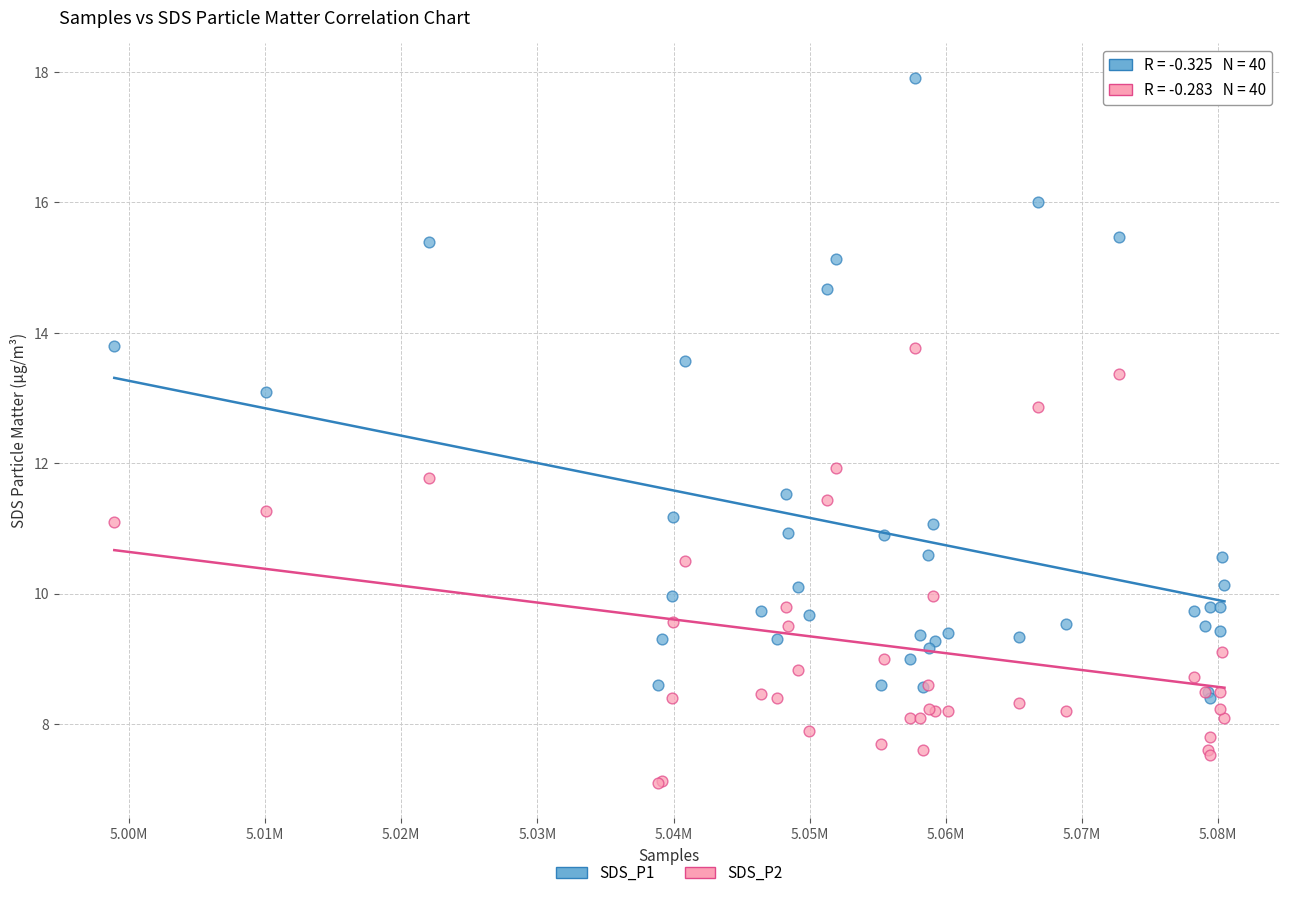

Which series reaches the maximum Y coordinate?

SDS_P1